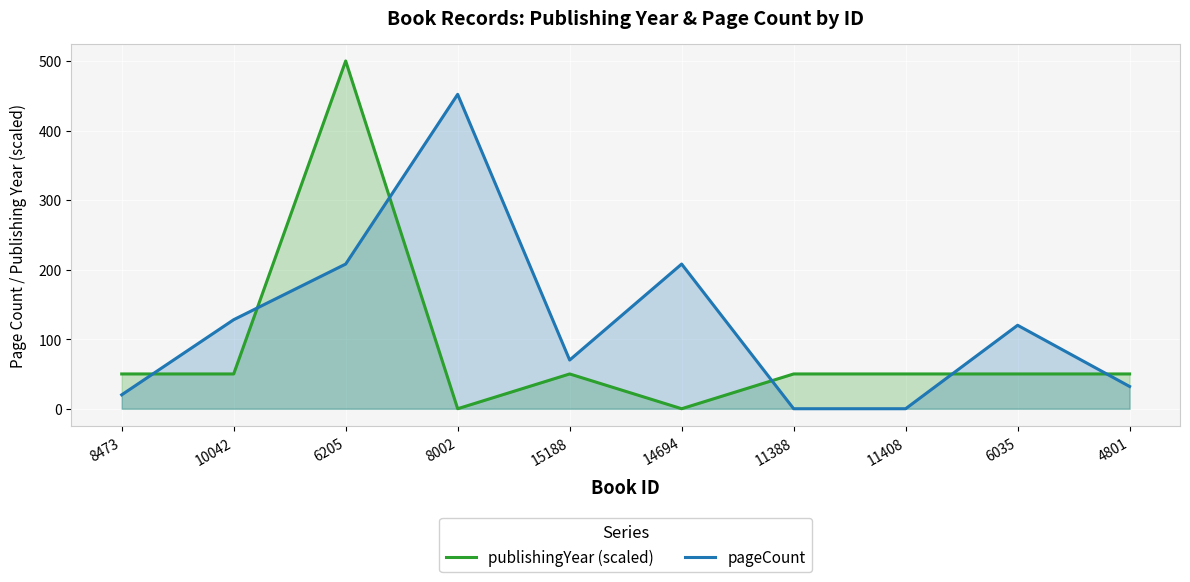

At which label does pageCount first exceed 120?

10042